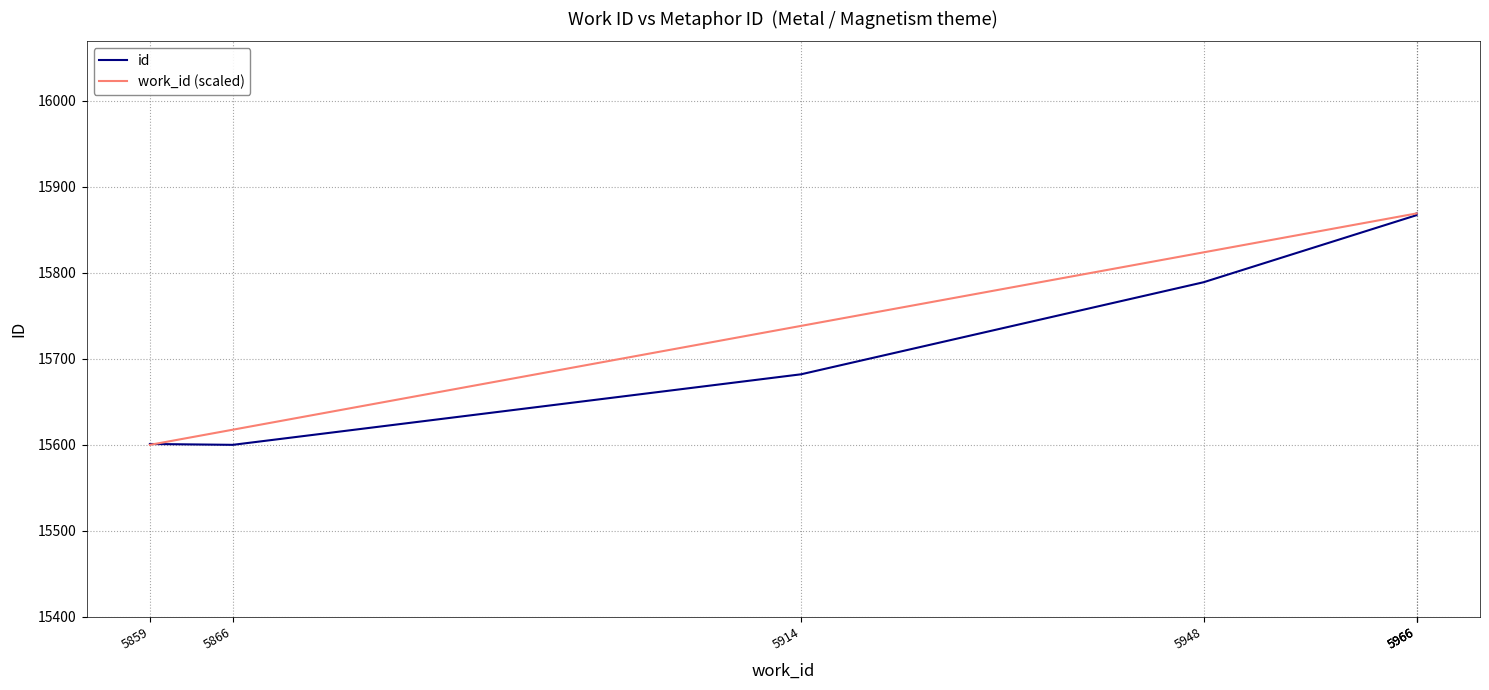

What are all the series names shown in the legend?

id, work_id (scaled)